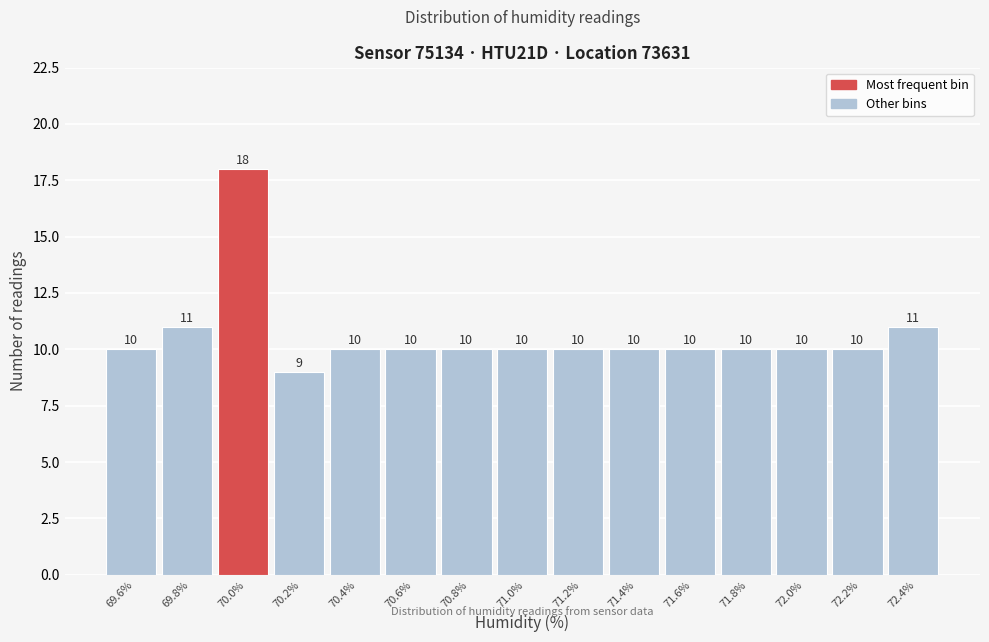

Reading right to left, list all the values displayed in this chart.

72.4%=11	72.2%=10	72.0%=10	71.8%=10	71.6%=10	71.4%=10	71.2%=10	71.0%=10	70.8%=10	70.6%=10	70.4%=10	70.2%=9	70.0%=18	69.8%=11	69.6%=10